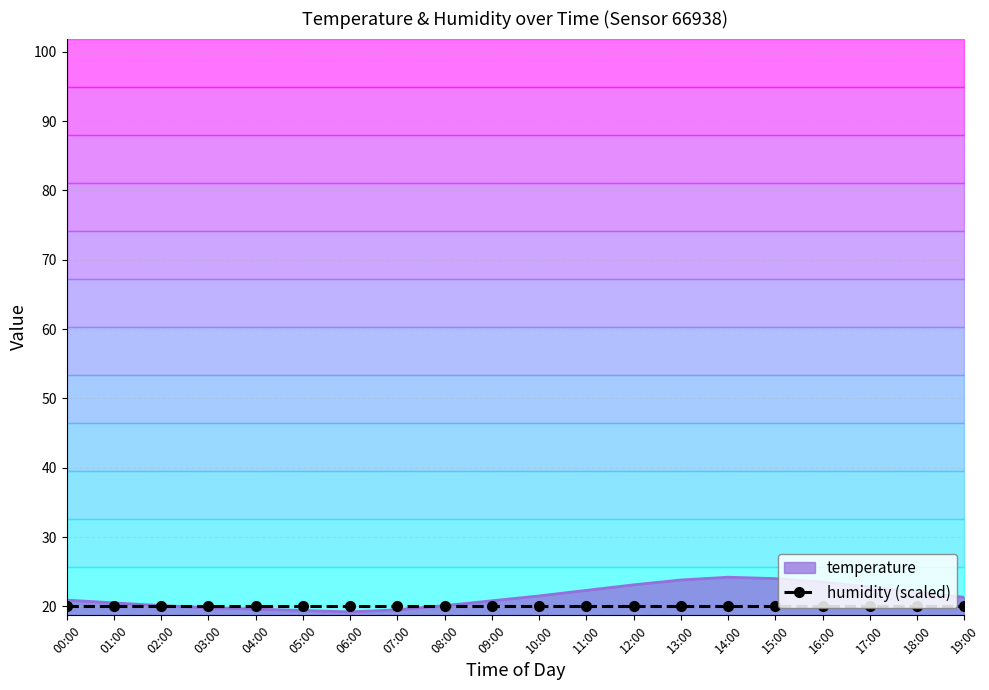

What is the average value?

21.4